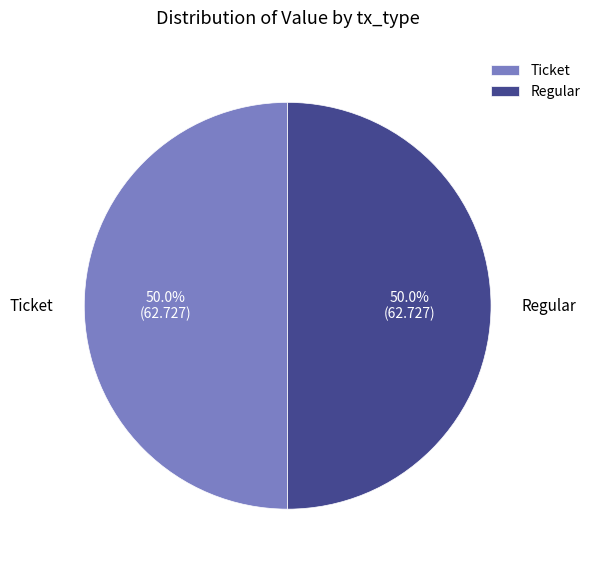

What is the ratio of the value at Ticket to the value at Regular?

1.0